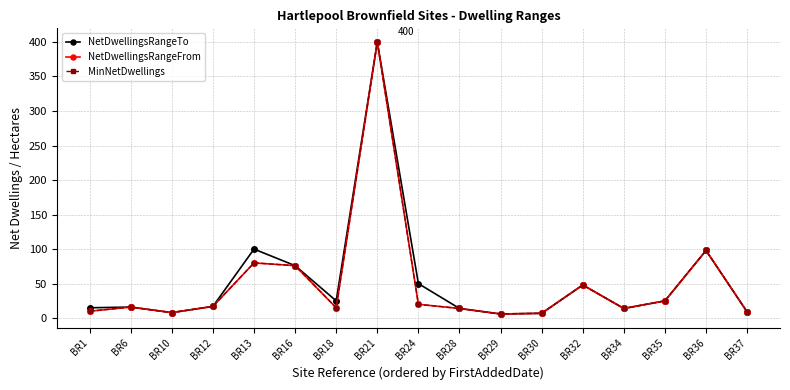

Which label corresponds to the largest value in the chart?

BR21